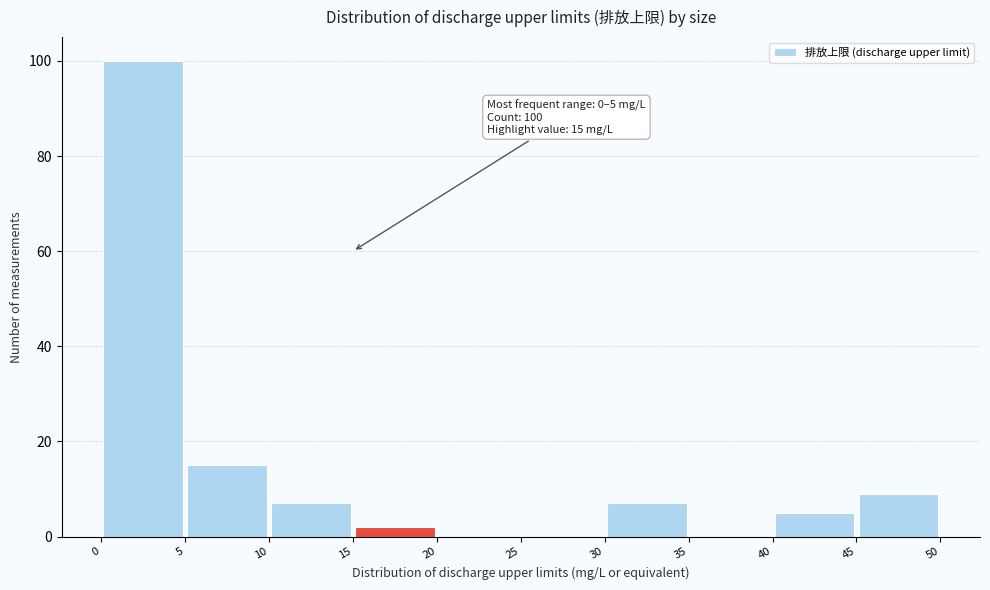

Over which range of the x-axis is the bar tallest?

0 to 5